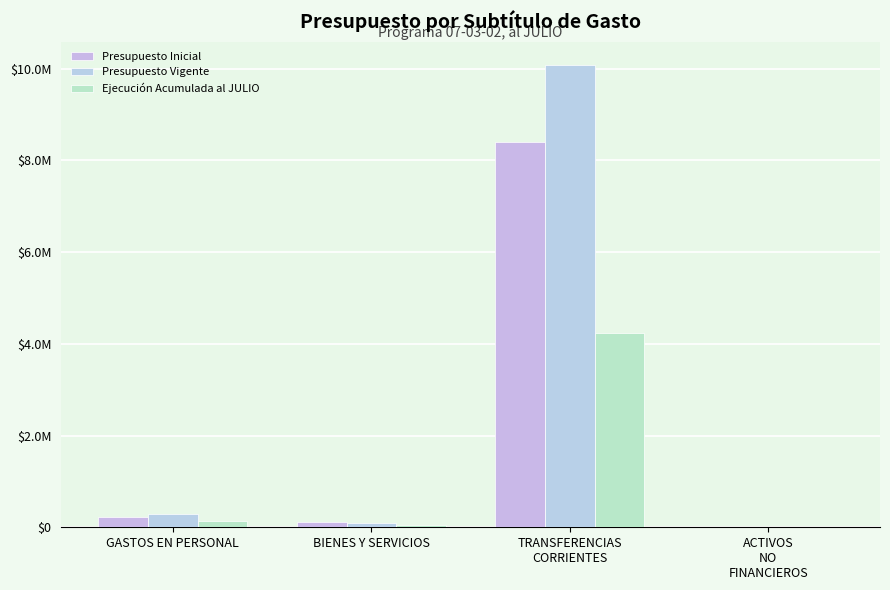

Does the chart contain stacked bars?

No